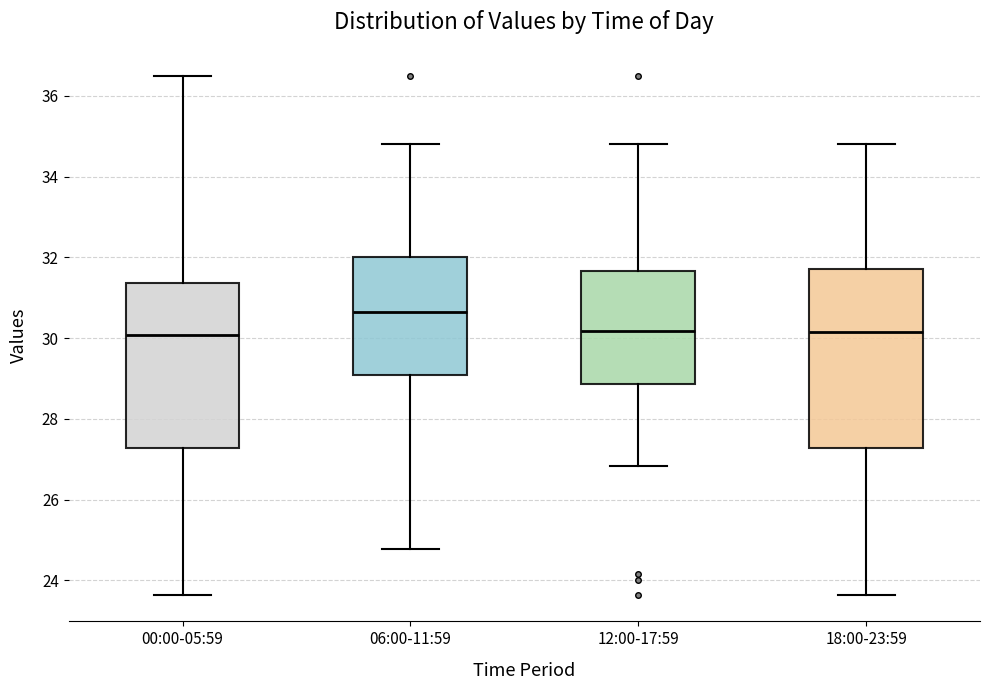

Reading left to right, transcribe this box plot: for each box, give where its median line is, the range the box spans, and where its two whiskers end, as read against the y-axis. The values are not printed on the chart, so give them approximately, as read against the axis.

00:00-05:59: median 30.0, box 27.2 to 31.4, whiskers 23.6 to 36.6
06:00-11:59: median 30.6, box 29.0 to 32.0, whiskers 24.8 to 34.8
12:00-17:59: median 30.2, box 28.8 to 31.6, whiskers 26.8 to 34.8
18:00-23:59: median 30.2, box 27.2 to 31.8, whiskers 23.6 to 34.8